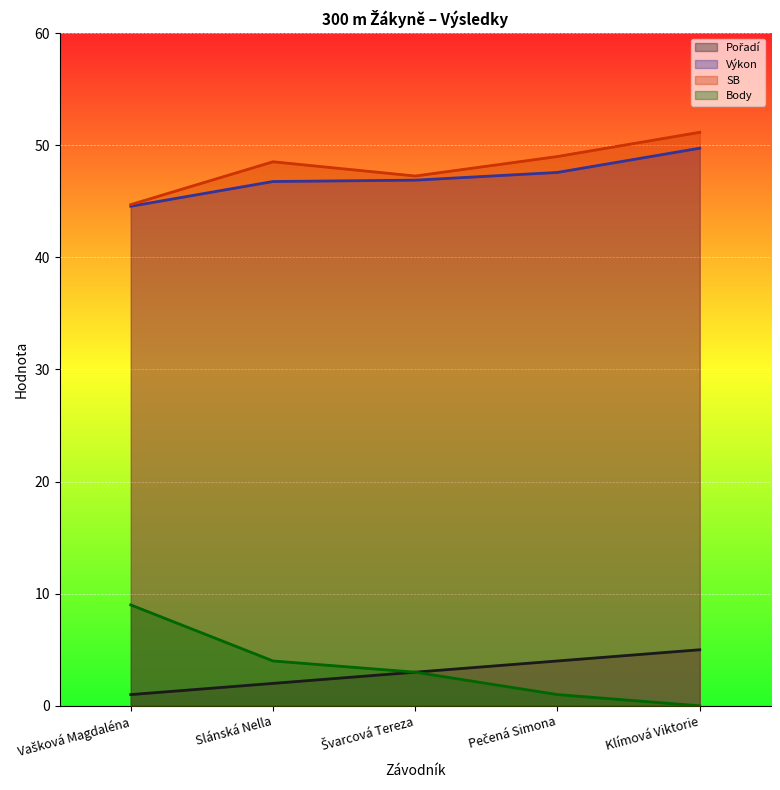

What is the highest value of the SB series?

51.1